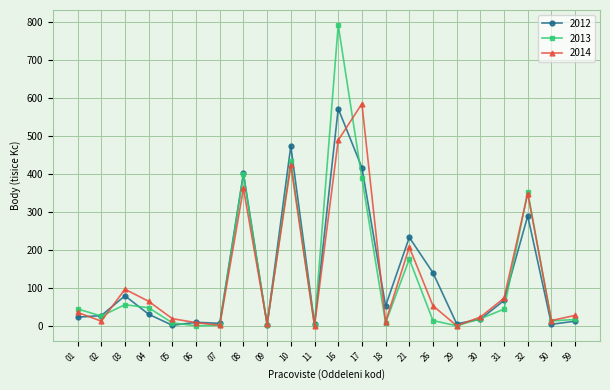

Does the chart have visible grid lines?

Yes